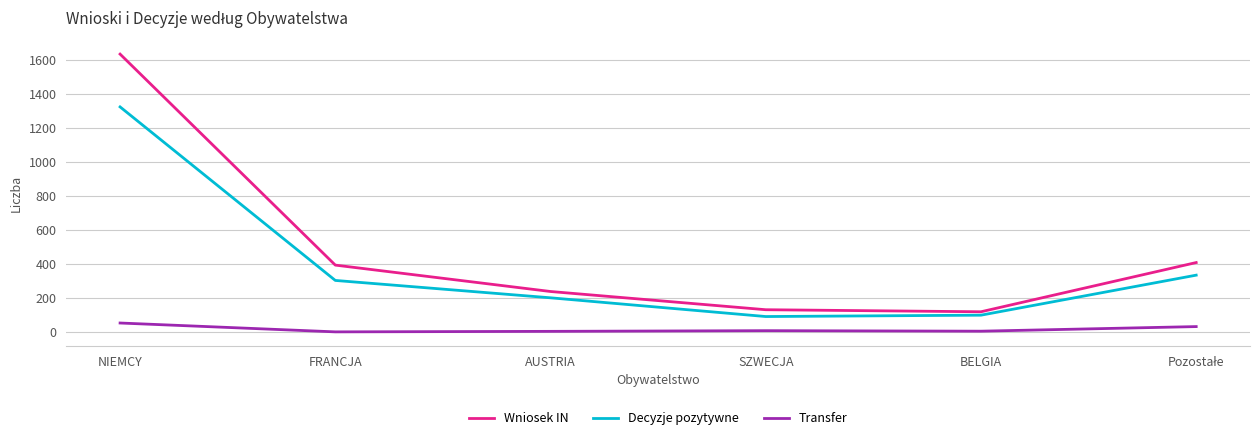

Between NIEMCY and AUSTRIA, which series saw the biggest shift?

Wniosek IN